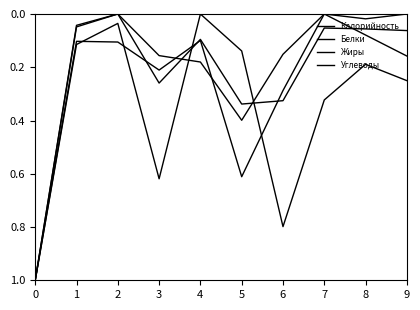

Reading right to left, extract all data points from this chart.

Калорийность: 0.1	0.1	0.1	0.3	0.3	0.1	0.3	0.0	0.0	1.0
Белки: 0.2	0.1	0.0	0.3	0.6	0.1	0.2	0.1	0.1	1.0
Жиры: 0.0	0.0	0.0	0.2	0.4	0.2	0.2	0.0	0.0	1.0
Углеводы: 0.3	0.2	0.3	0.8	0.1	0.0	0.6	0.0	0.1	1.0